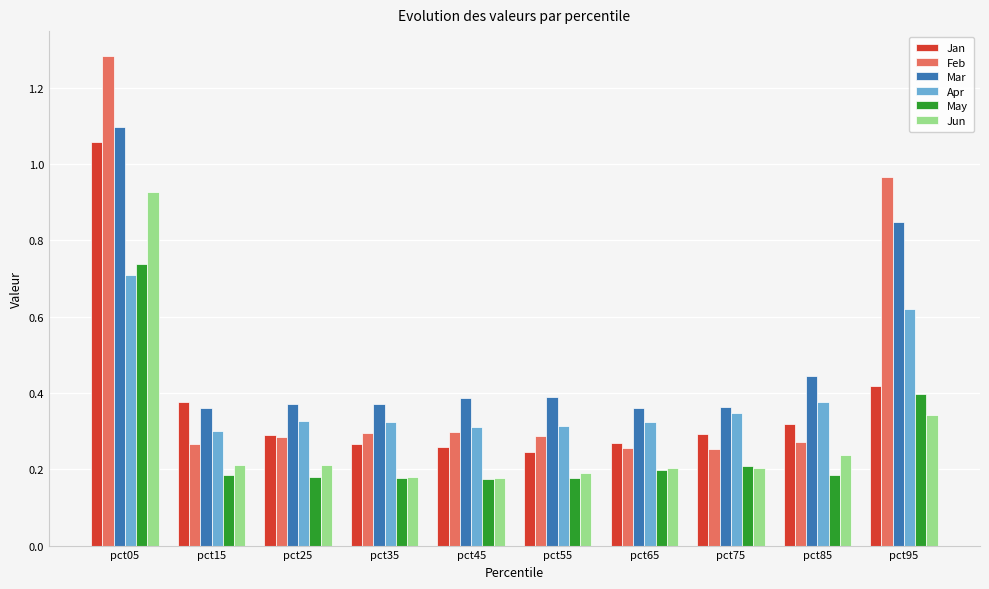

Which series has the largest range (max minus min)?

Feb